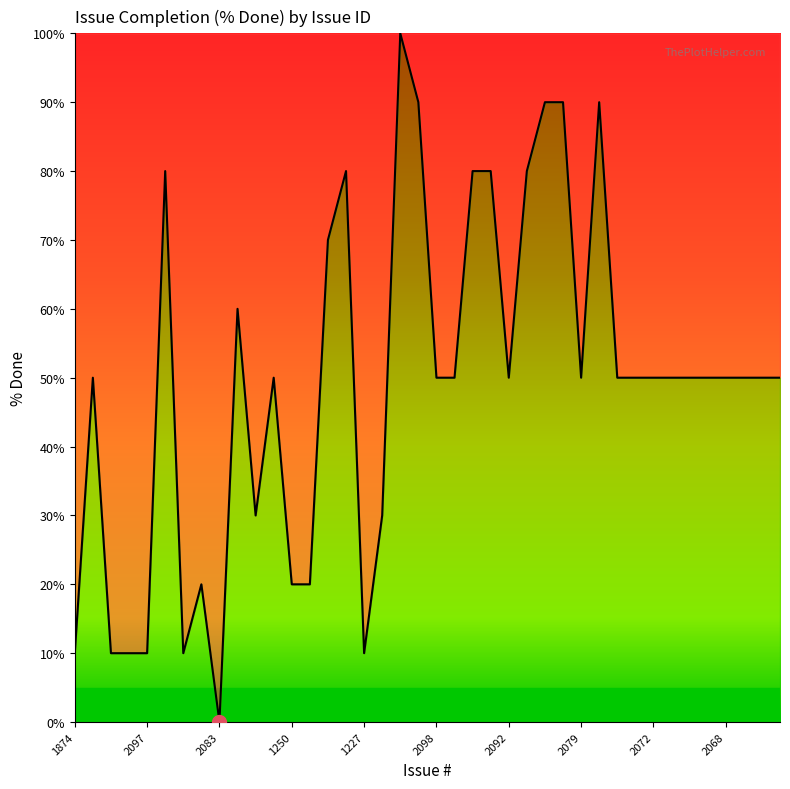

What is the greatest value displayed?

100